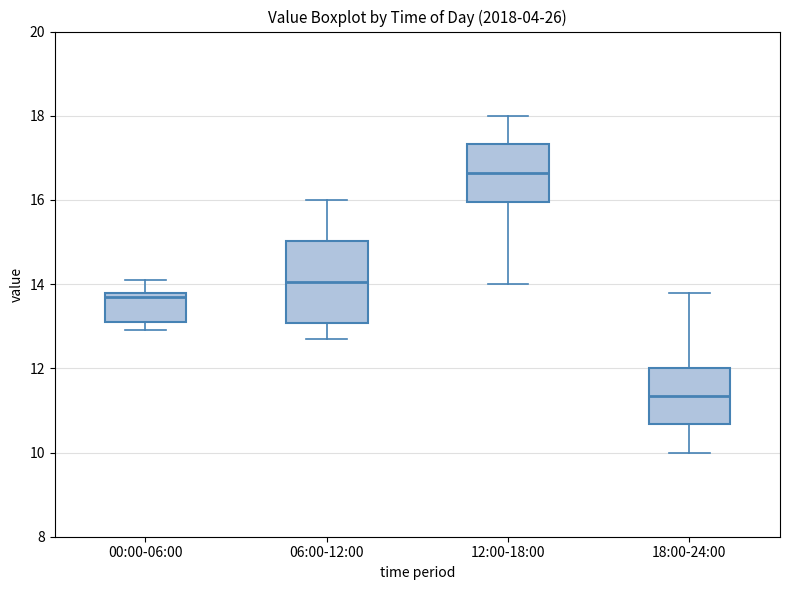

Where is the lower edge of the box for 12:00-18:00 on the y-axis? The values are not printed on the chart, so give them approximately, as read against the axis.

16.0